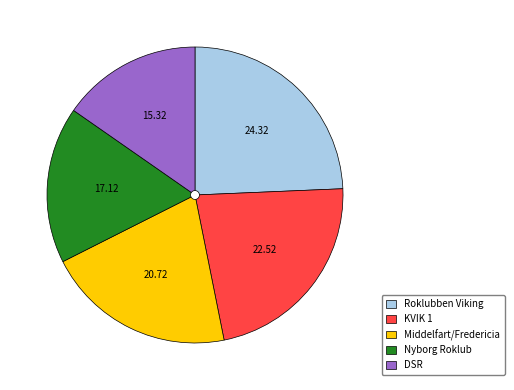

Is there any slice that represents more than half of the pie?

No